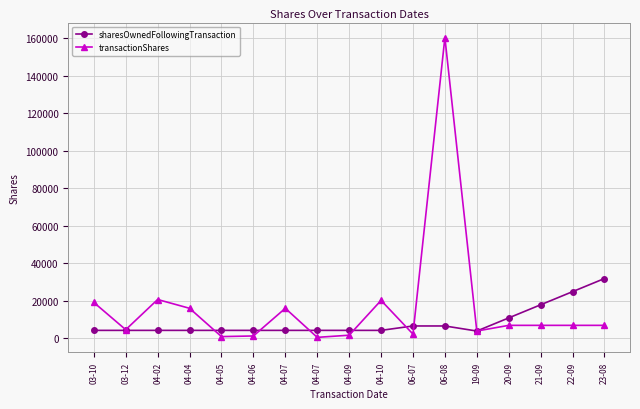

At how many categories does at least one series exceed 77335?

1